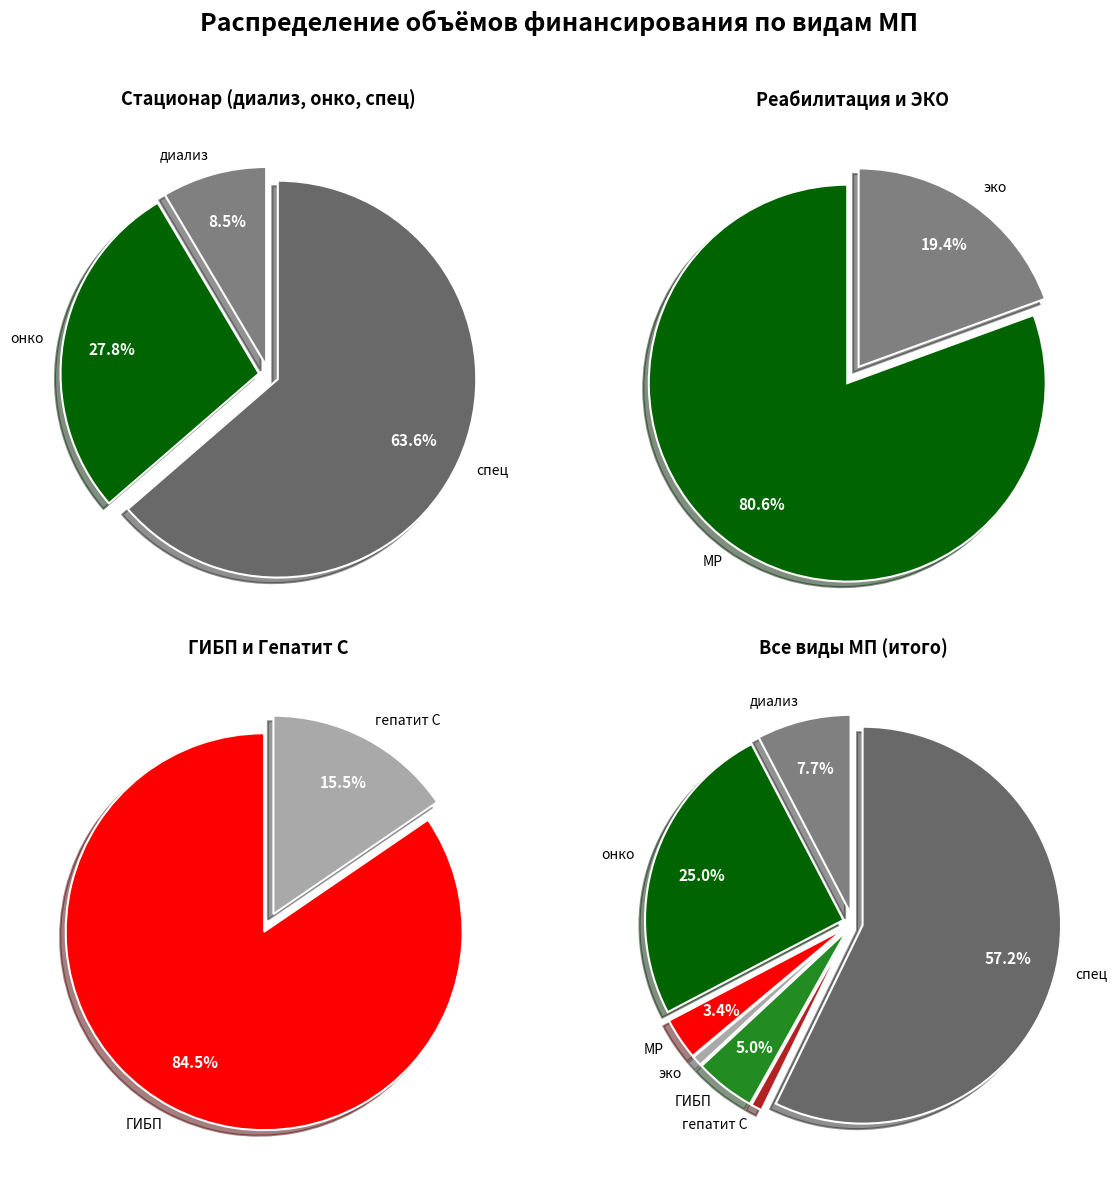

Count the number of slices in the pie.

7